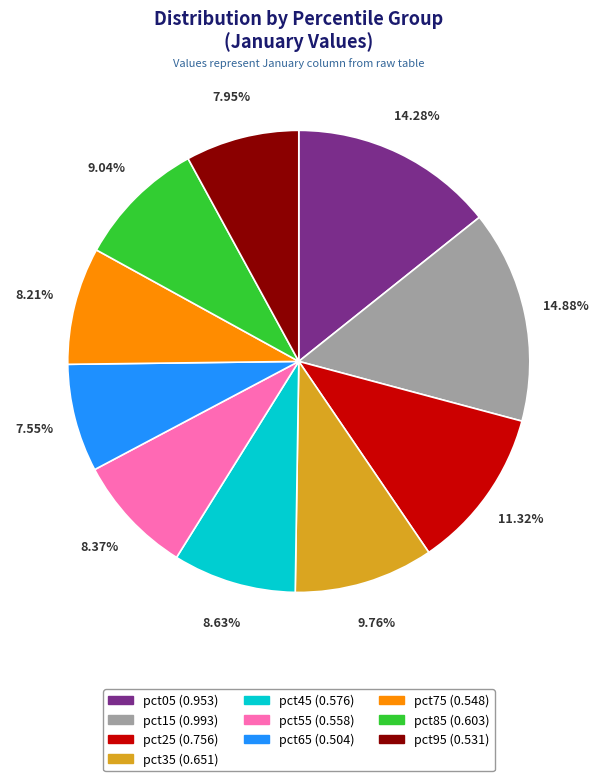

How many segments does this pie chart have?

10